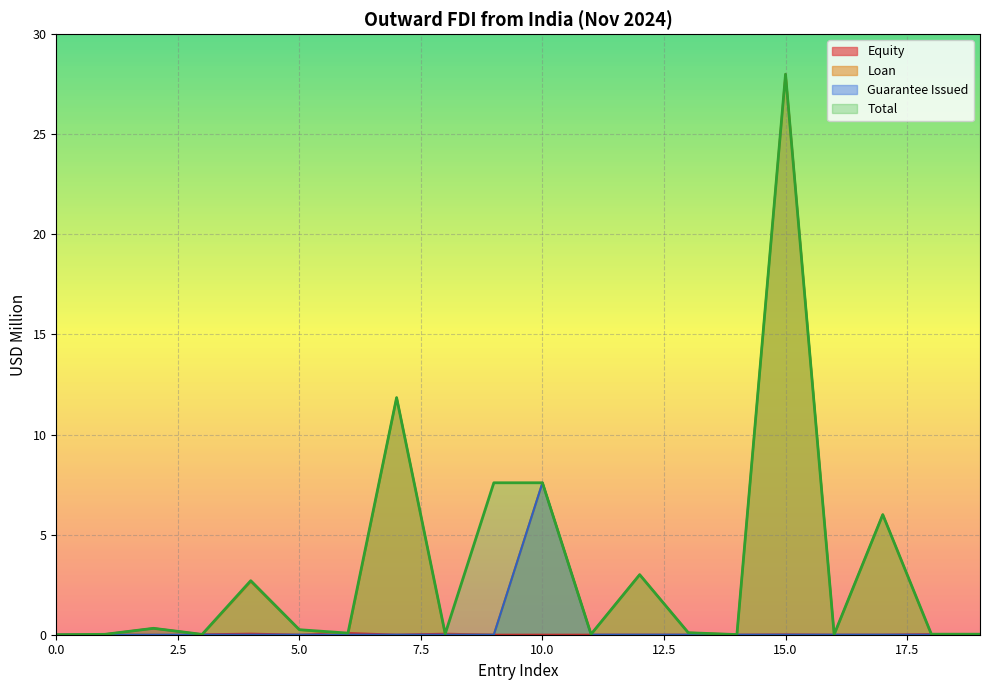

What is the sum of the Total values at 14 and 8?

0.1